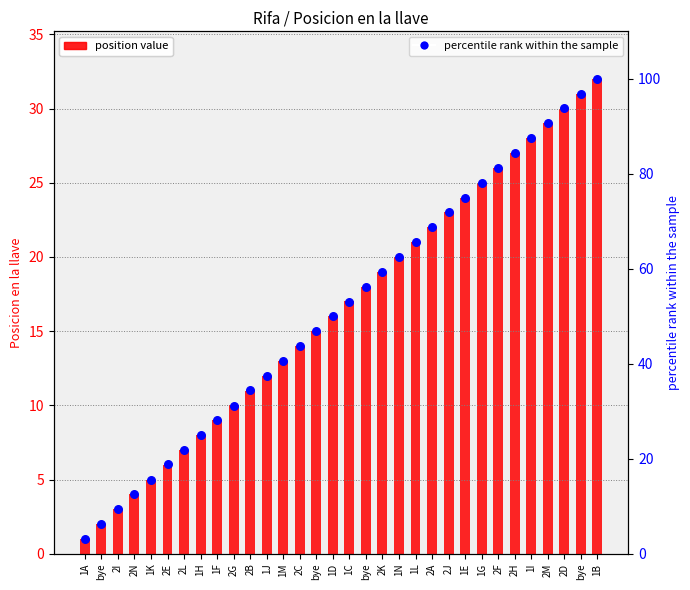

At how many categories does at least one series exceed 88?

4